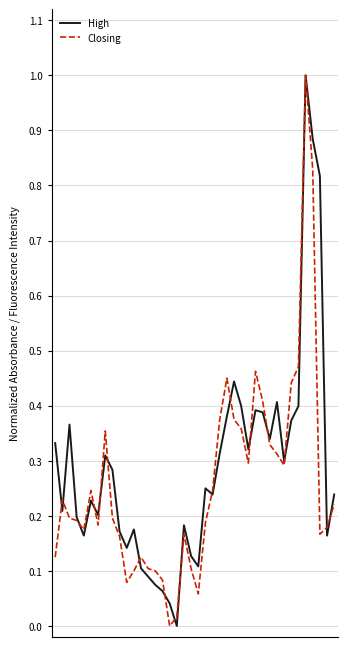

True or false: High has more than 0 points higher than both neighbors.

True